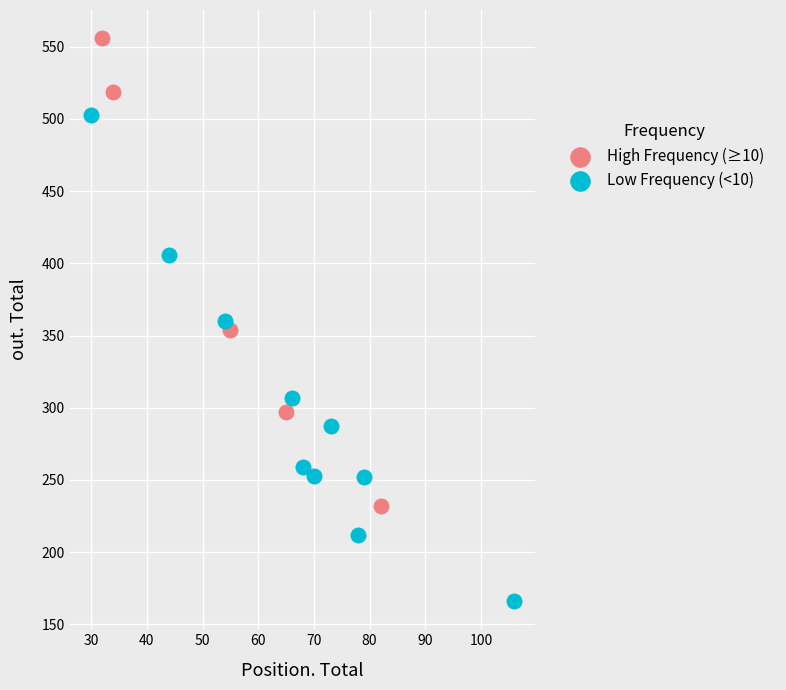

Which series contains the lowest Y value?

Low Frequency (<10)